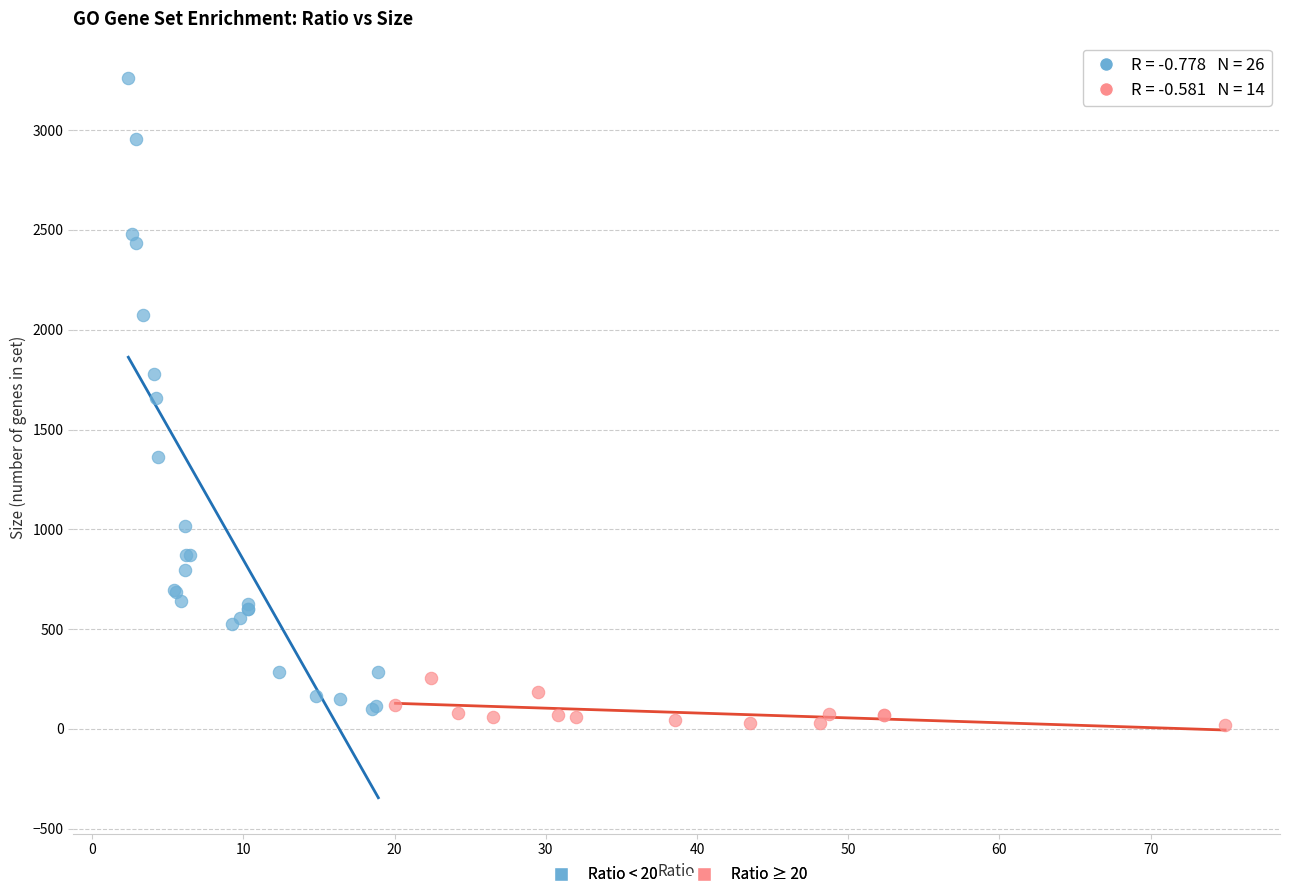

Which series reaches the maximum Y coordinate?

Ratio < 20